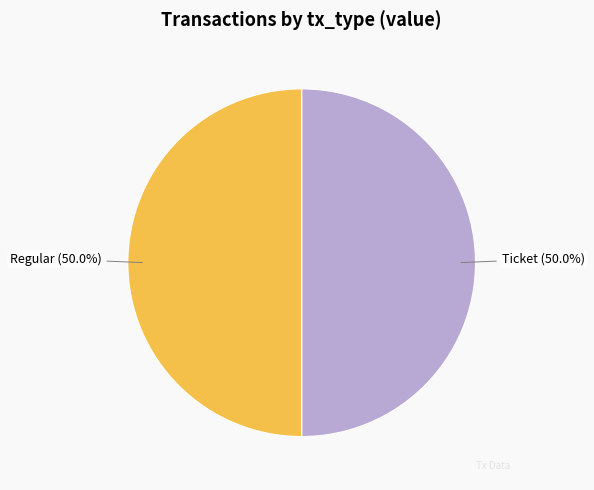

Is the sum of Regular and Ticket greater than half?

Yes